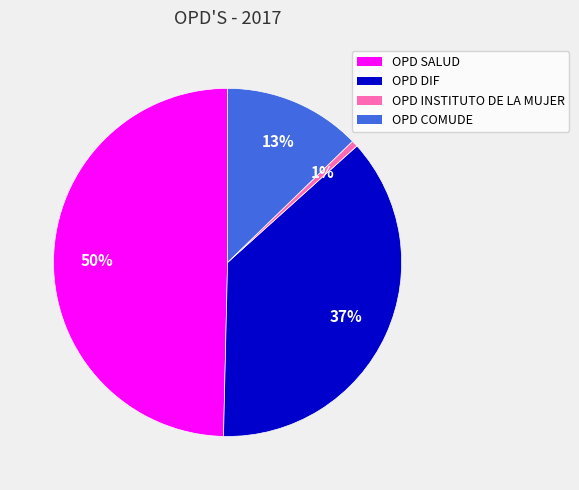

To the nearest percent, what percentage of the pie is OPD DIF?

37%